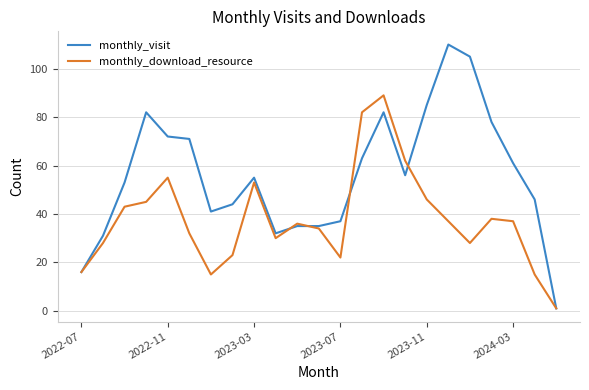

Which series has the widest spread of values?

monthly_visit